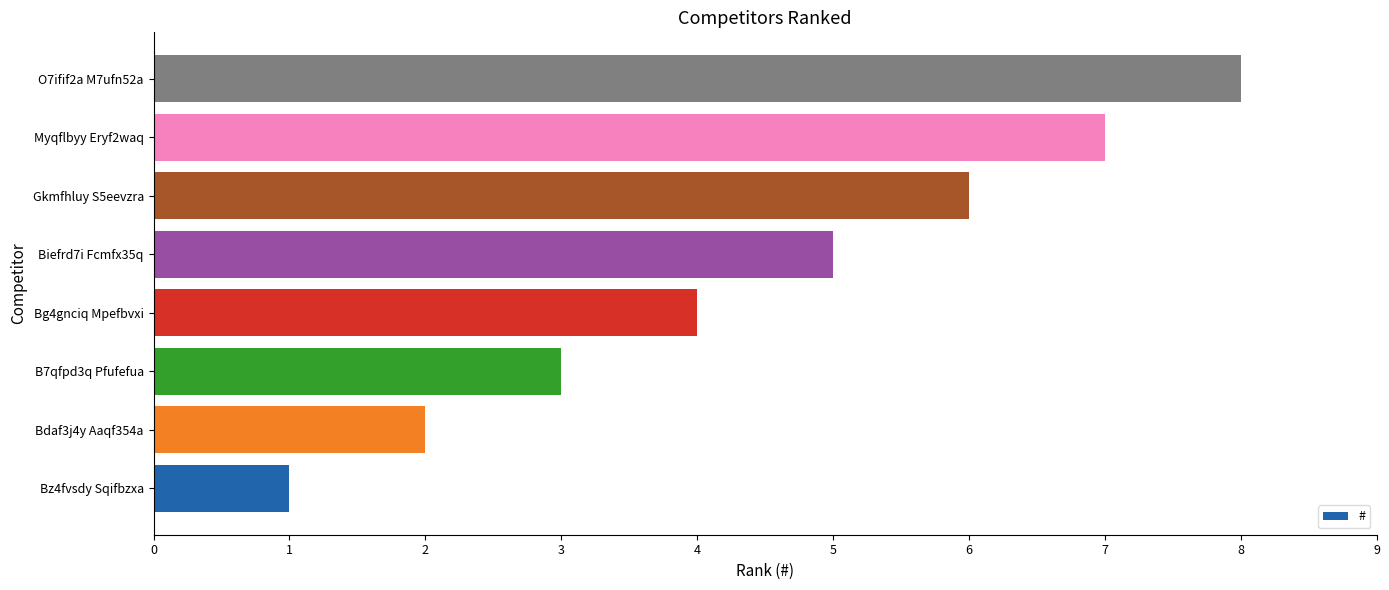

List the labels in order of value, smallest first.

Bz4fvsdy Sqifbzxa, Bdaf3j4y Aaqf354a, B7qfpd3q Pfufefua, Bg4gnciq Mpefbvxi, Biefrd7i Fcmfx35q, Gkmfhluy S5eevzra, Myqflbyy Eryf2waq, O7ifif2a M7ufn52a